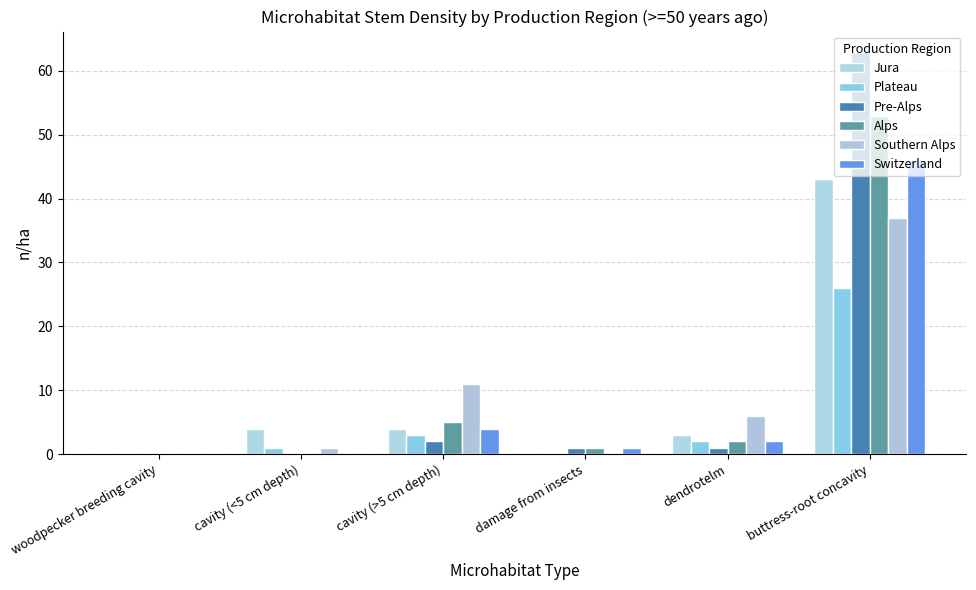

Is it true that Alps equals 53 at buttress-root concavity?

True